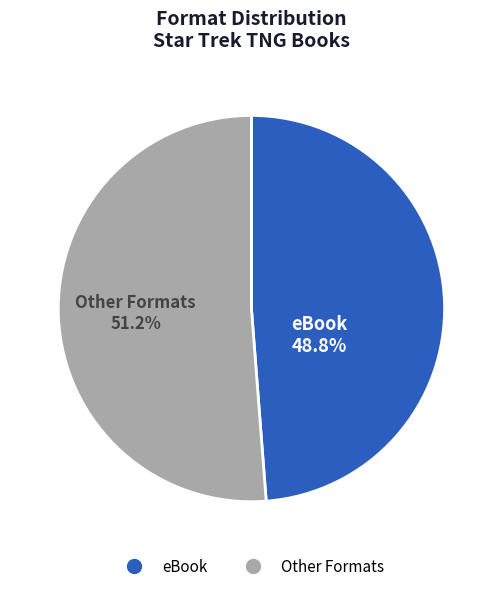

Is there a majority slice in this chart?

Yes